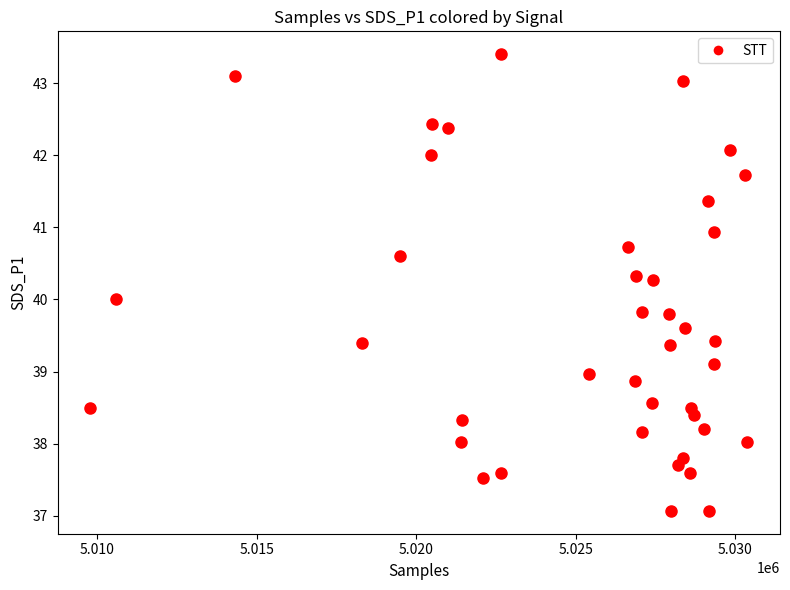

What is the range of Y values (max minus min)?

6.3